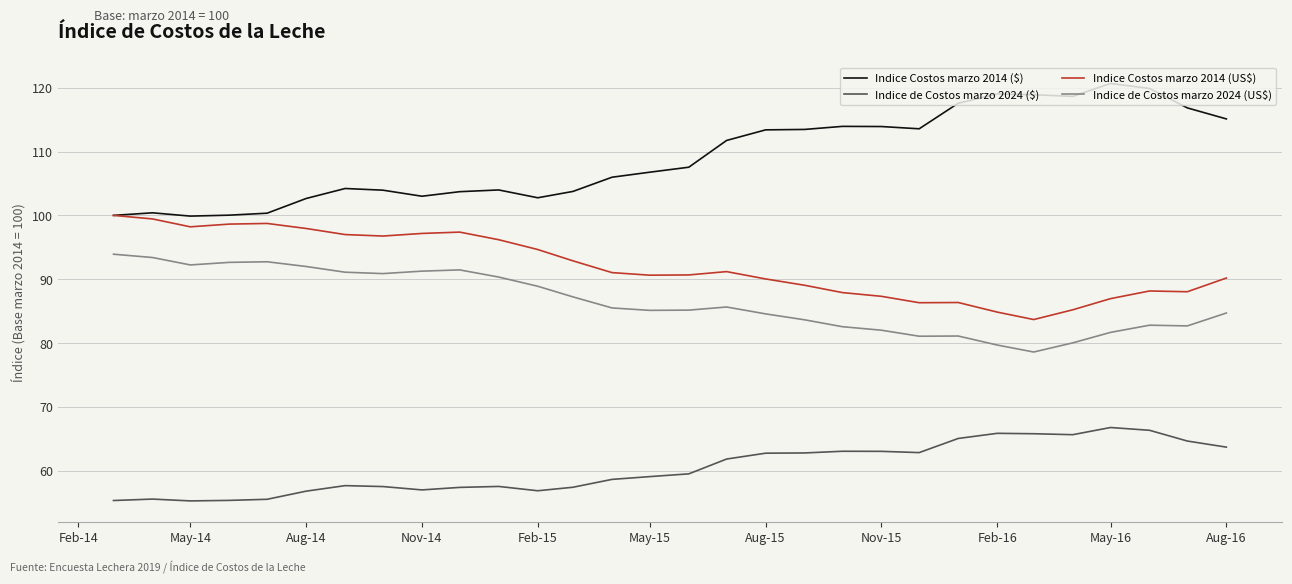

Which series has the largest total across all categories?

Indice Costos marzo 2014 ($)